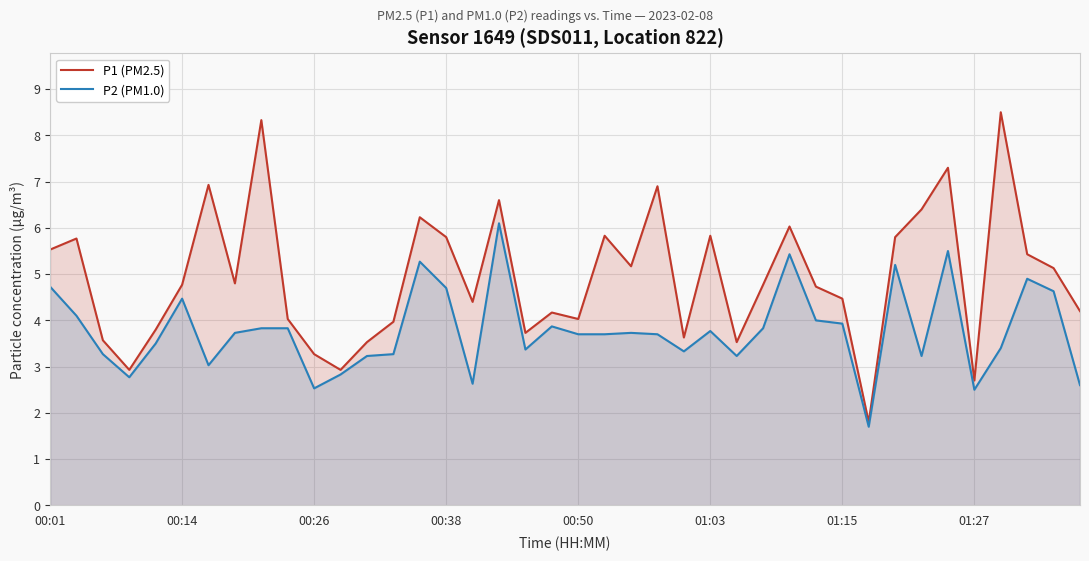

Reading left to right, what are all the values shown in this chart?

P1 (PM2.5): 5.5	5.8	3.6	2.9	3.8	4.8	6.9	4.8	8.3	4.0	3.3	2.9	3.5	4.0	6.2	5.8	4.4	6.6	3.7	4.2	4.0	5.8	5.2	6.9	3.6	5.8	3.5	4.8	6.0	4.7	4.5	1.8	5.8	6.4	7.3	2.7	8.5	5.4	5.1	4.2
P2 (PM1.0): 4.7	4.1	3.3	2.8	3.5	4.5	3.0	3.7	3.8	3.8	2.5	2.8	3.2	3.3	5.3	4.7	2.6	6.1	3.4	3.9	3.7	3.7	3.7	3.7	3.3	3.8	3.2	3.8	5.4	4.0	3.9	1.7	5.2	3.2	5.5	2.5	3.4	4.9	4.6	2.6